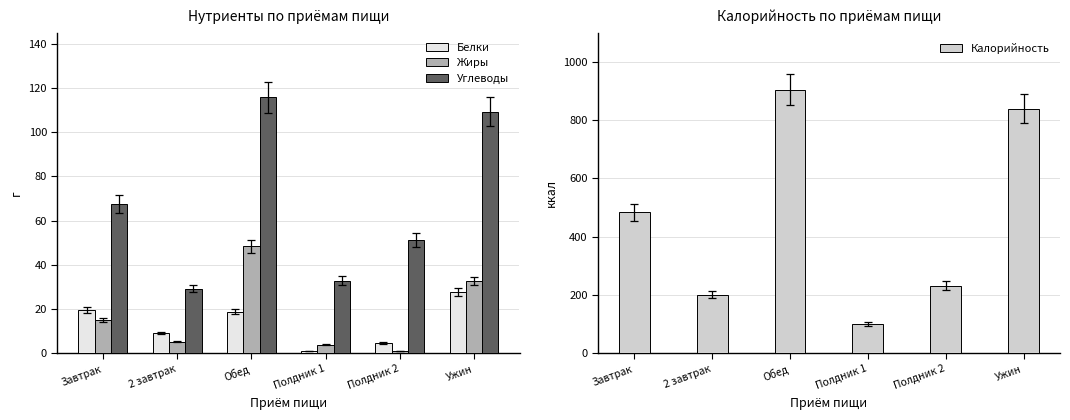

The value of Углеводы at 2 завтрак is 29.3. True or false?

True